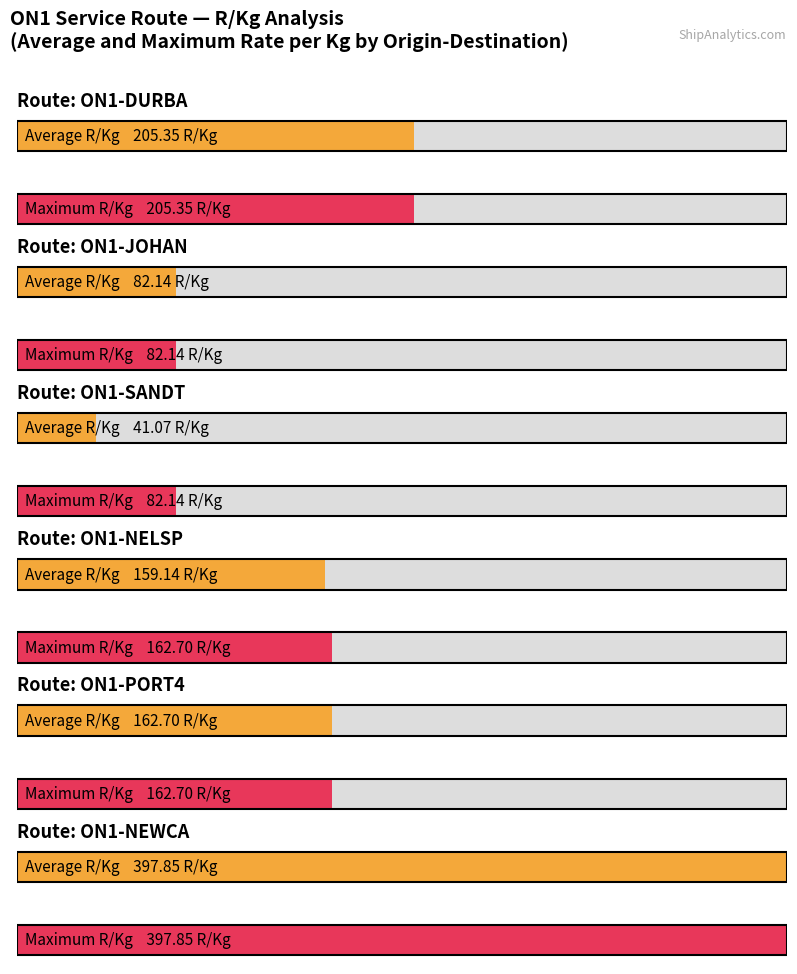

What is the label of the 3rd bar from the right?

ON1-NELSP